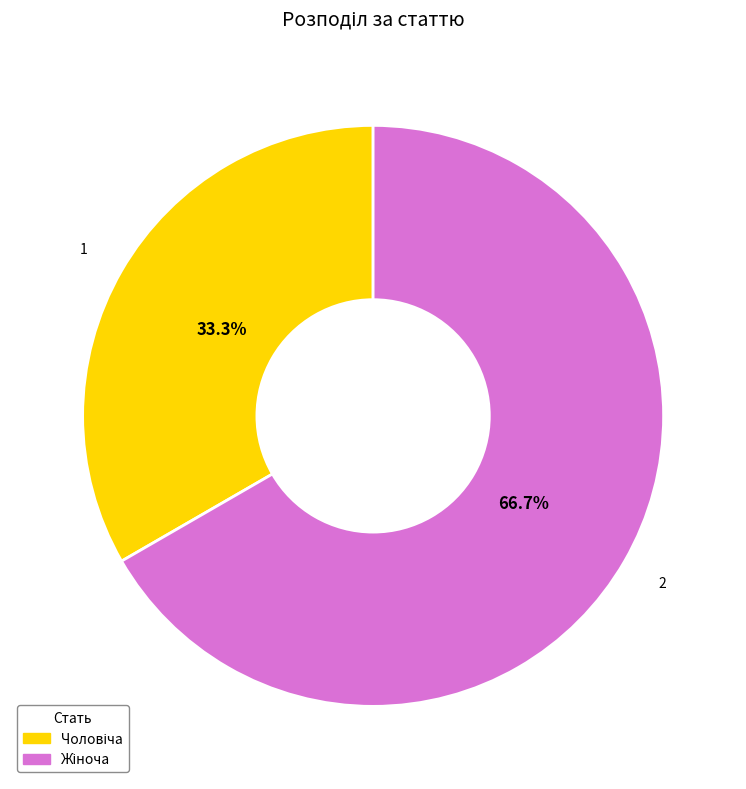

Count the number of slices in the pie.

2